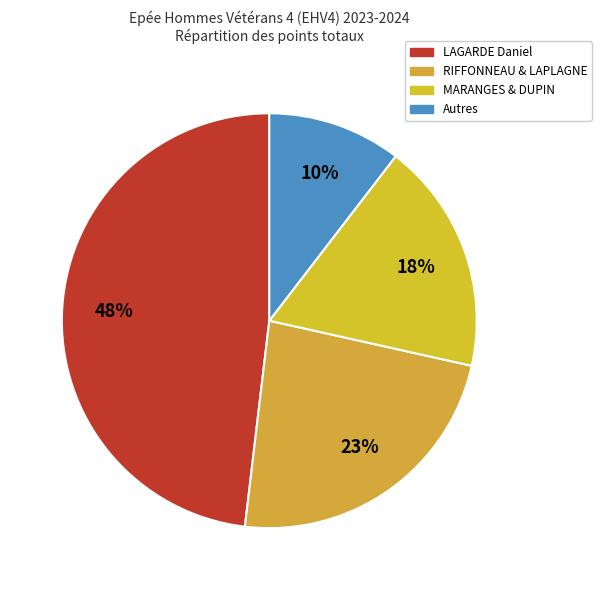

How many slices are in this pie chart?

4